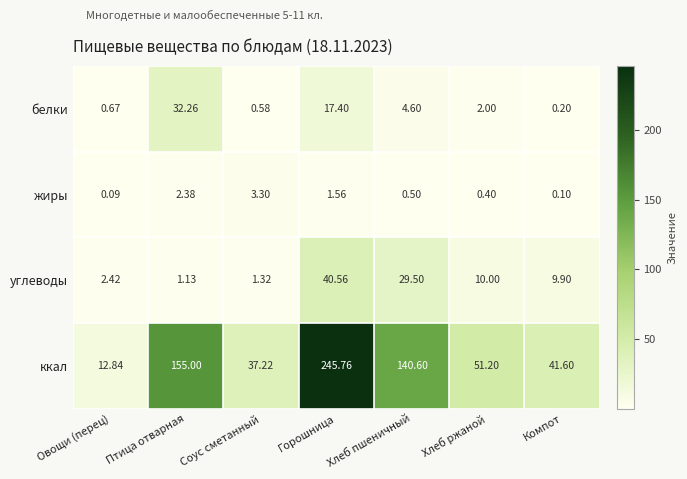

At which category does the chart reach its minimum across all series?

Овощи (перец)